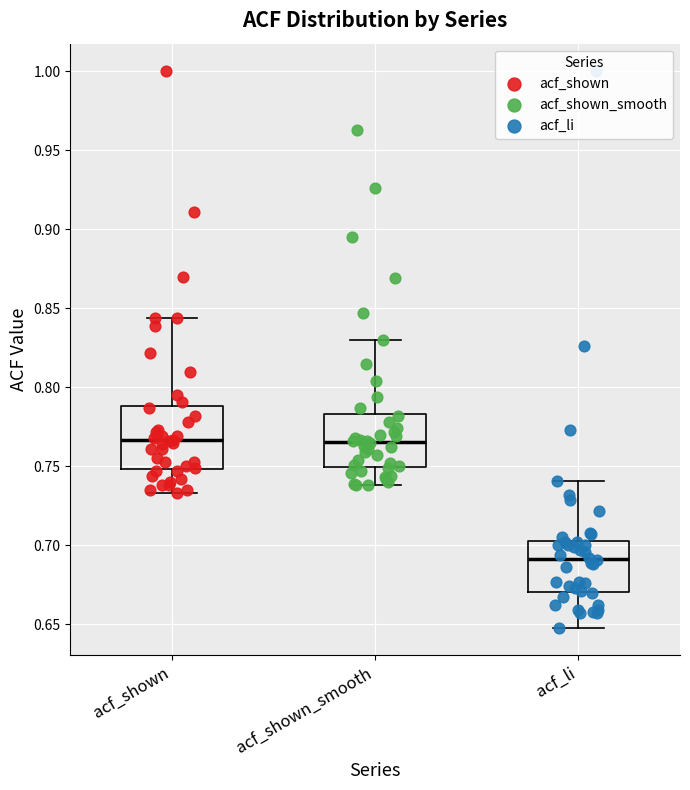

Reading left to right, read every box against the y-axis: the position of its median line, the range the box covers, and the ends of its whiskers. The values are not printed on the chart, so give them approximately, as read against the axis.

acf_shown: median 0.765, box 0.750 to 0.790, whiskers 0.735 to 0.845
acf_shown_smooth: median 0.765, box 0.750 to 0.785, whiskers 0.740 to 0.830
acf_li: median 0.690, box 0.670 to 0.705, whiskers 0.650 to 0.740